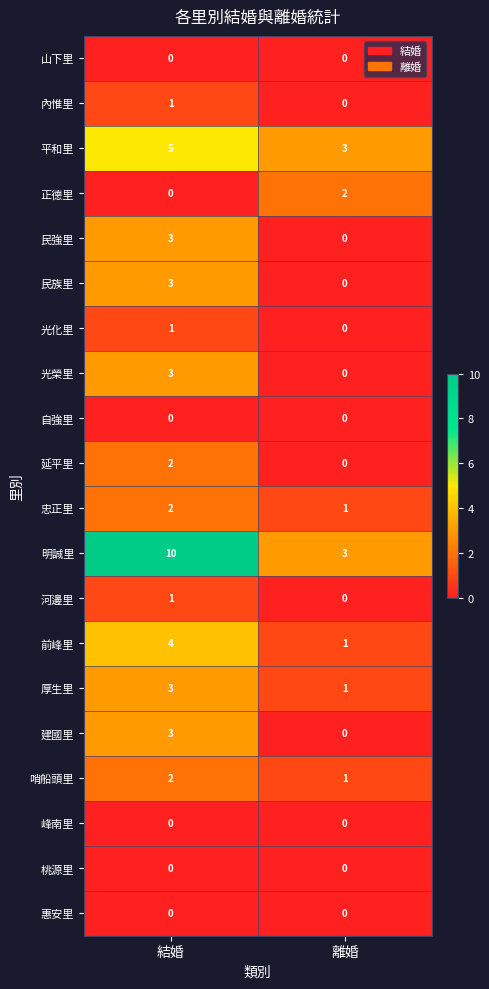

What is the sum of all 前峰里 values?

5